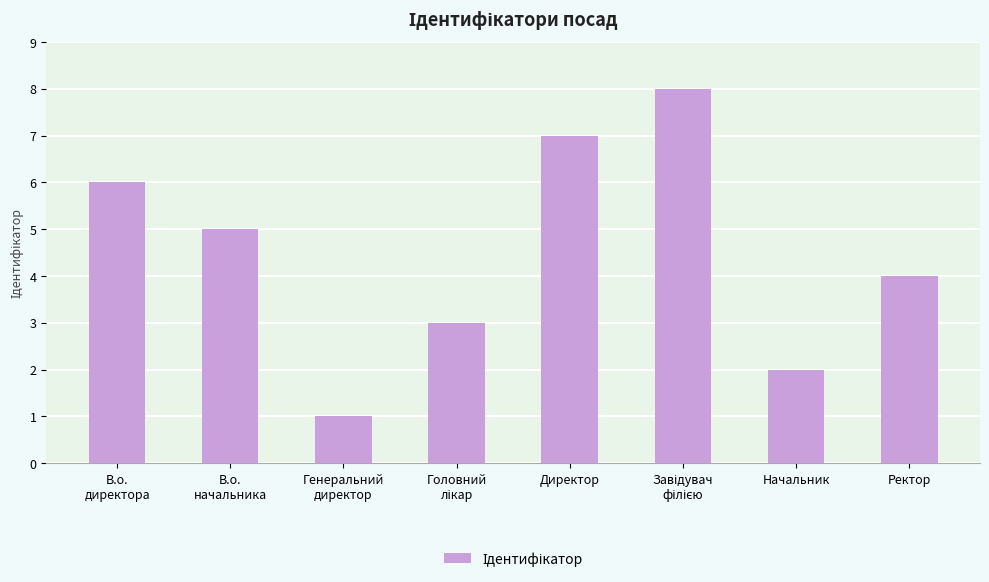

What is the greatest value displayed?

8